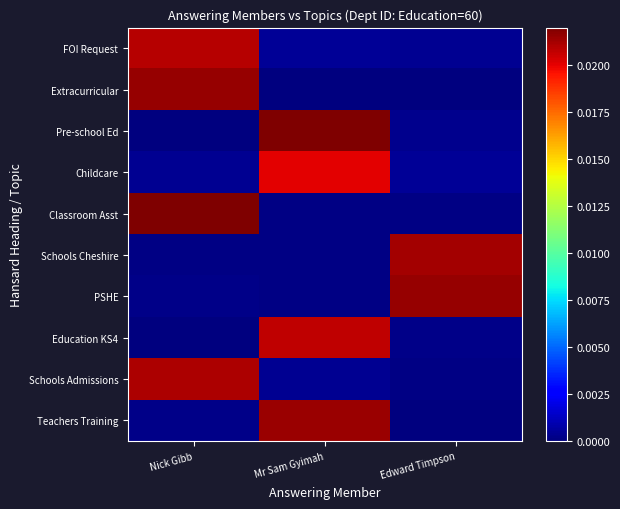

How many series are shown in this chart?

10